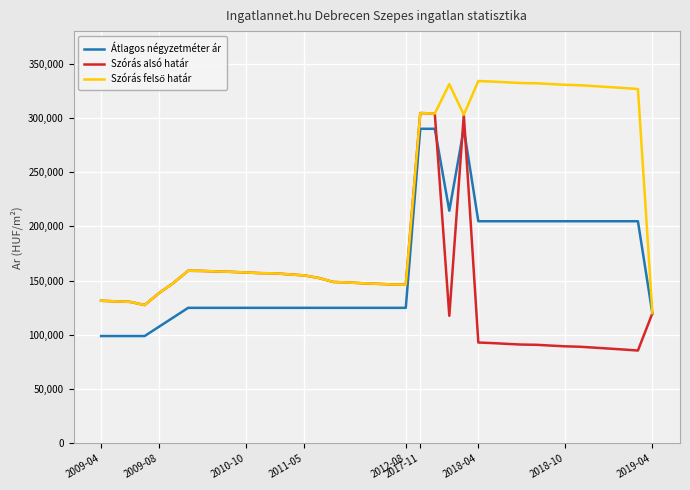

What is the smallest value displayed?

85661